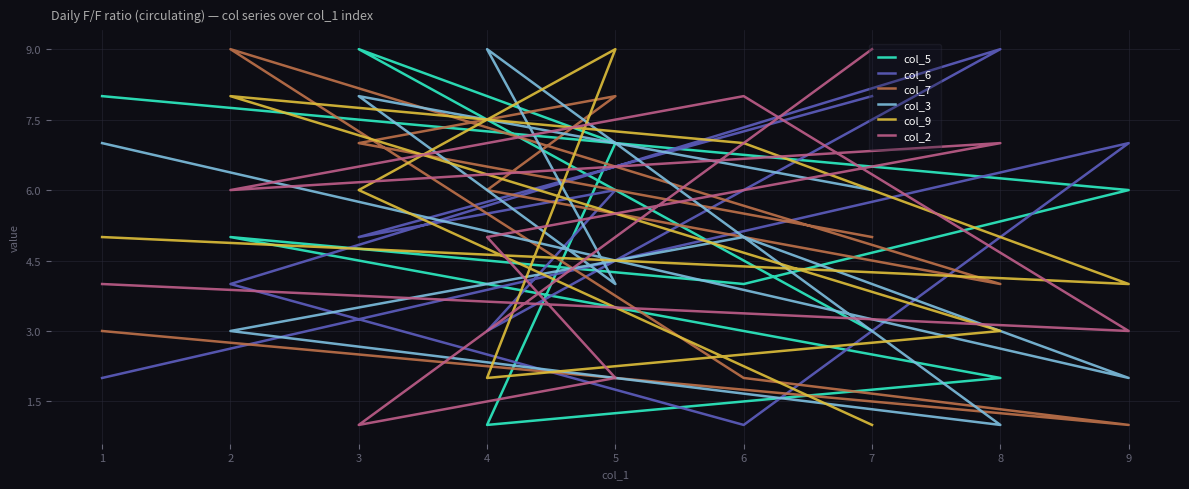

Rank the categories by col_3 value from highest to lowest.

4, 3, 1, 7, 6, 5, 2, 9, 8